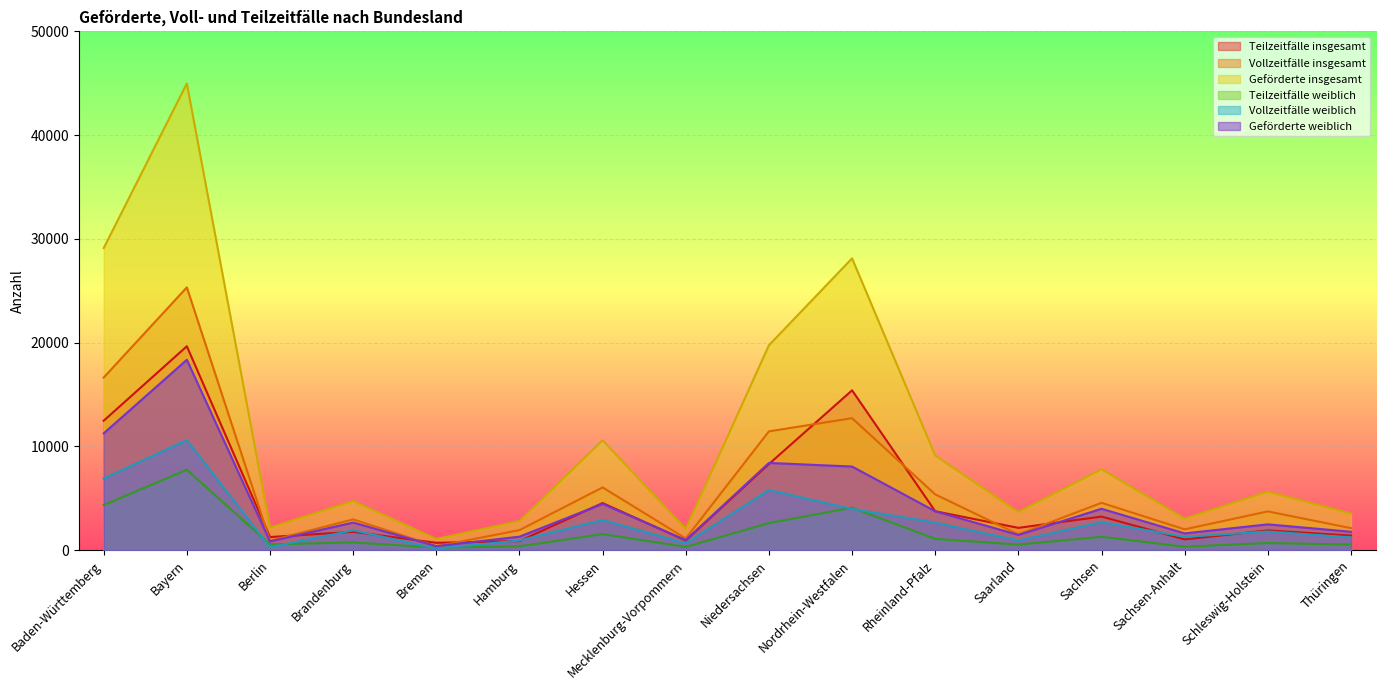

How many interior local peaks does the Geförderte insgesamt series have?

6